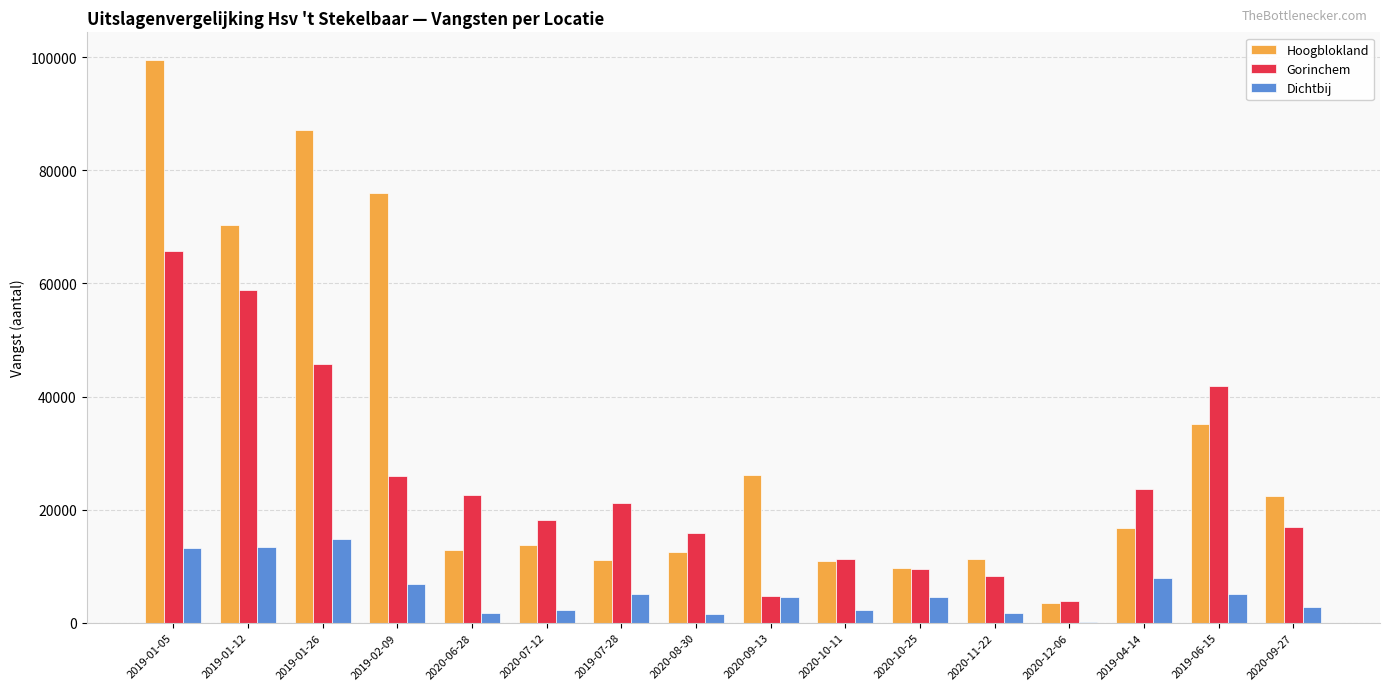

Is the value of Gorinchem at 2020-07-12 greater than the value of Dichtbij at 2020-10-25?

Yes